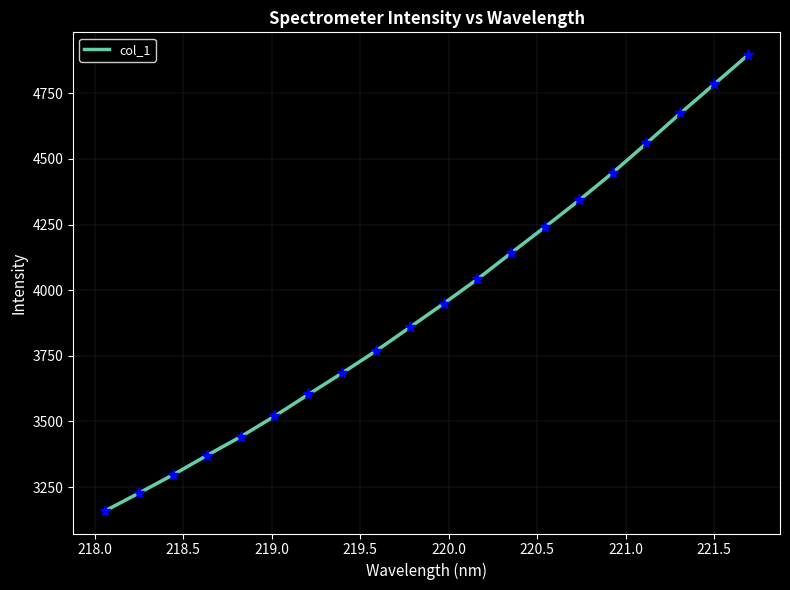

What is the difference between the maximum and minimum values?

1735.2